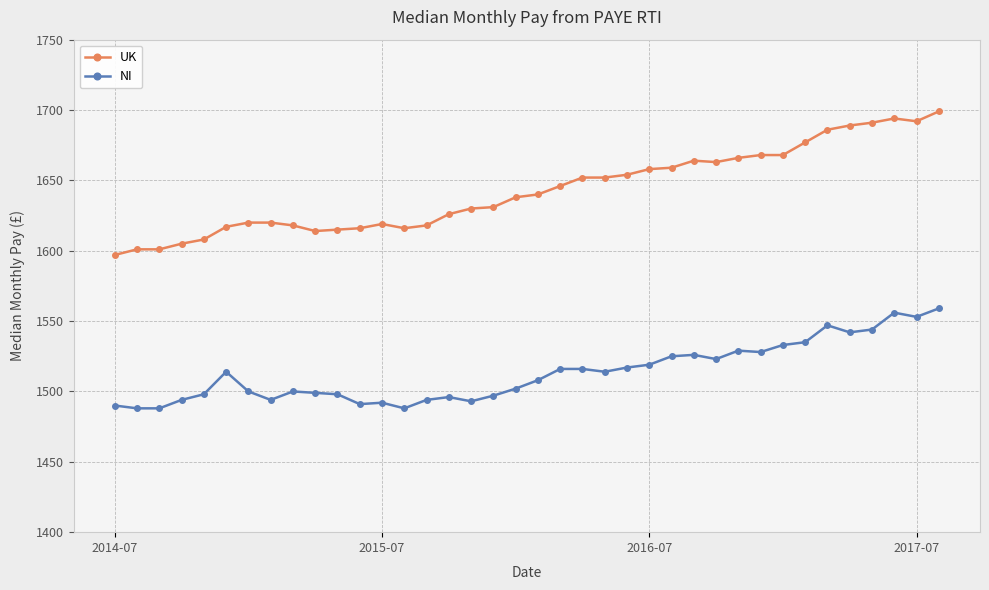

Which series has the largest total across all categories?

UK